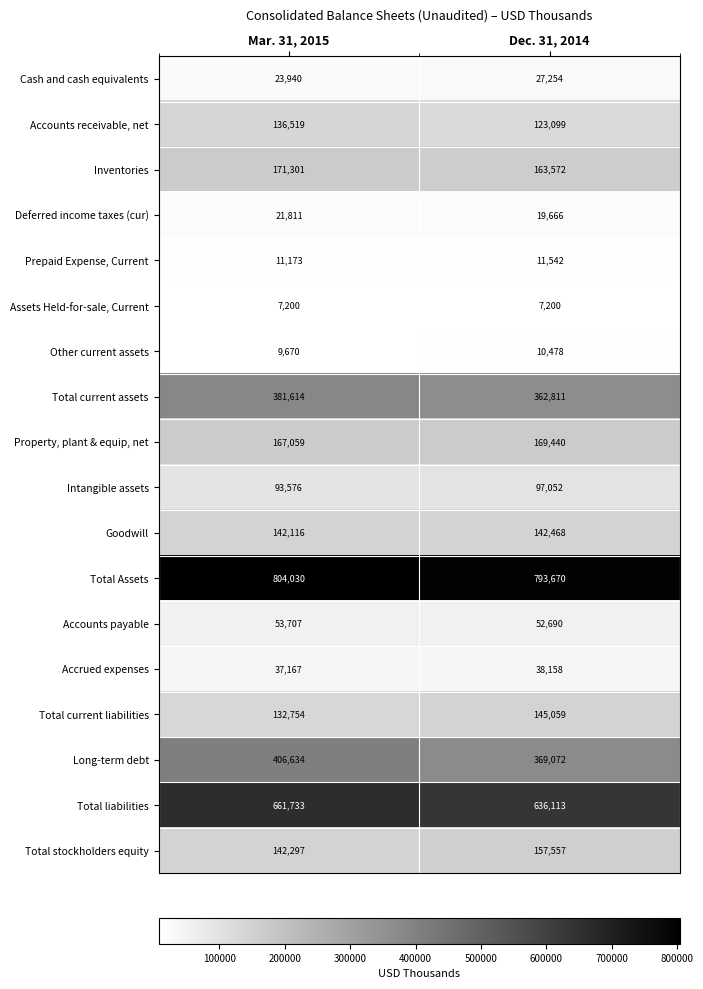

True or false: Accounts receivable, net has a value of 123099 at Dec. 31, 2014.

True